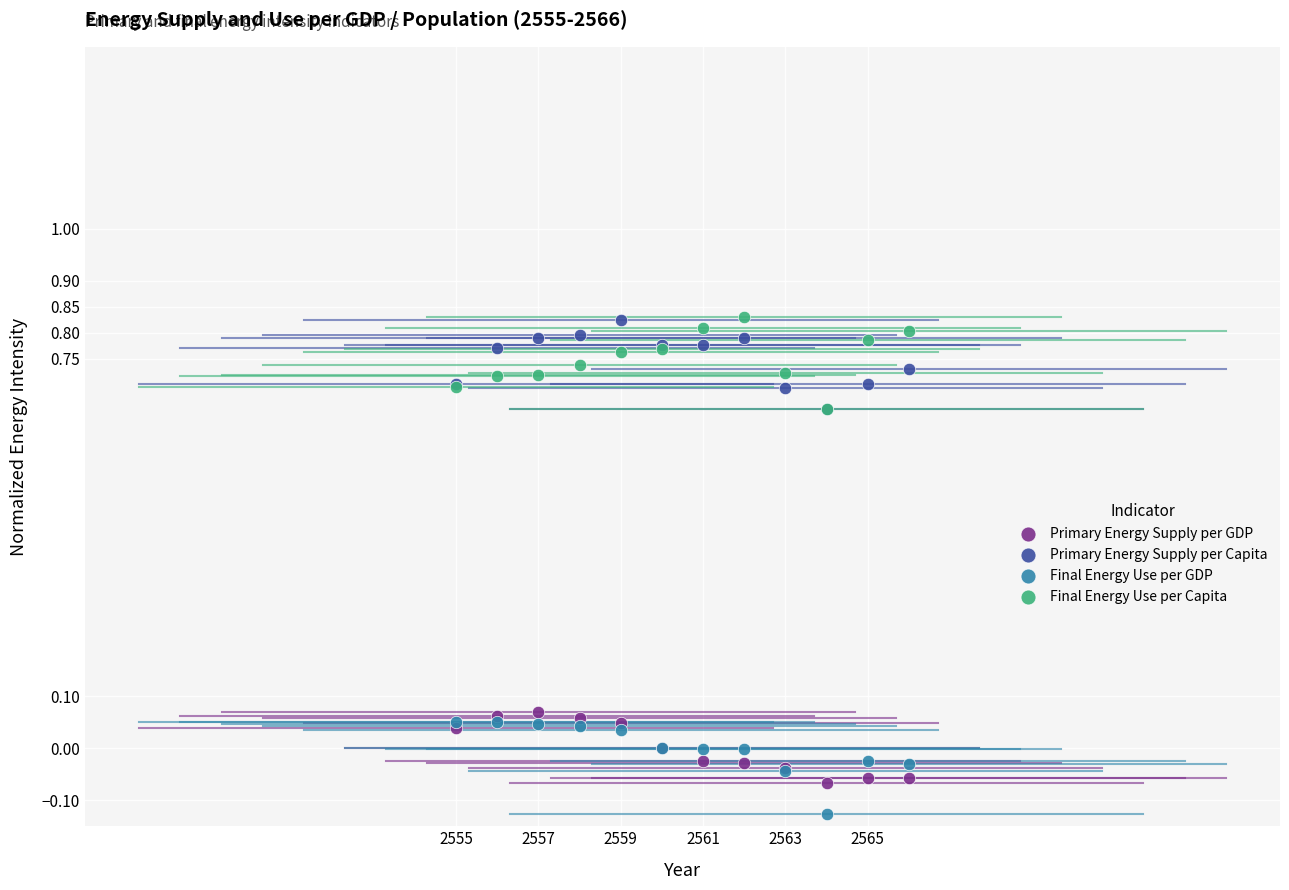

Which series reaches the minimum Y coordinate?

Final Energy Use per GDP